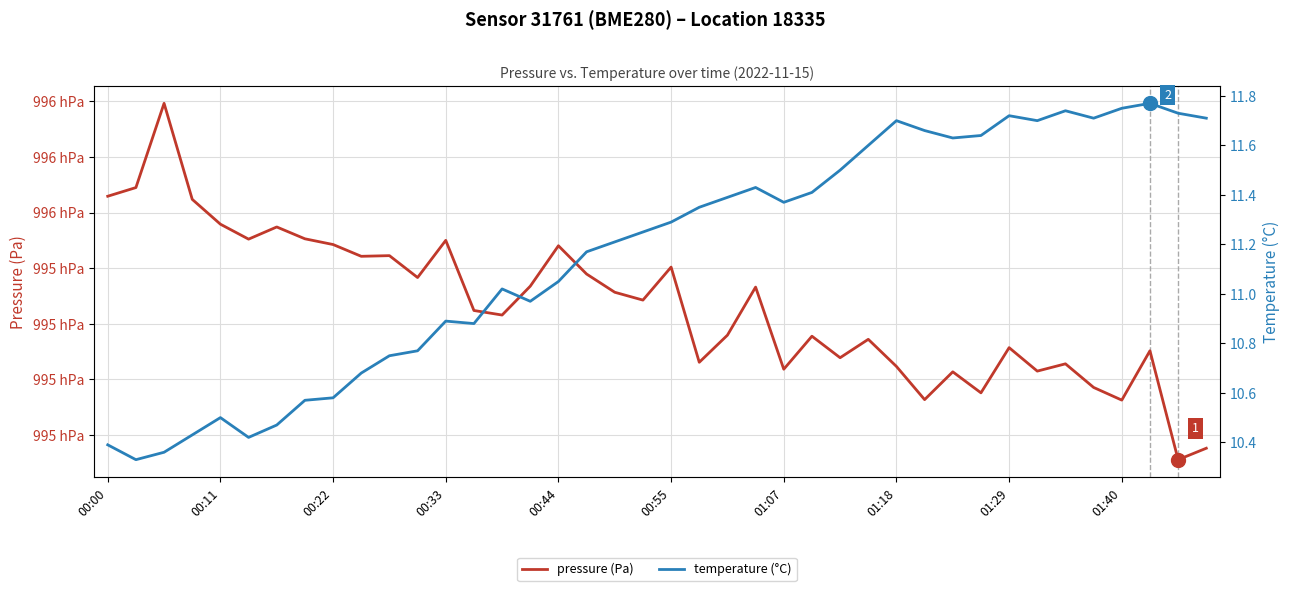

How many distinct data groups are displayed?

2